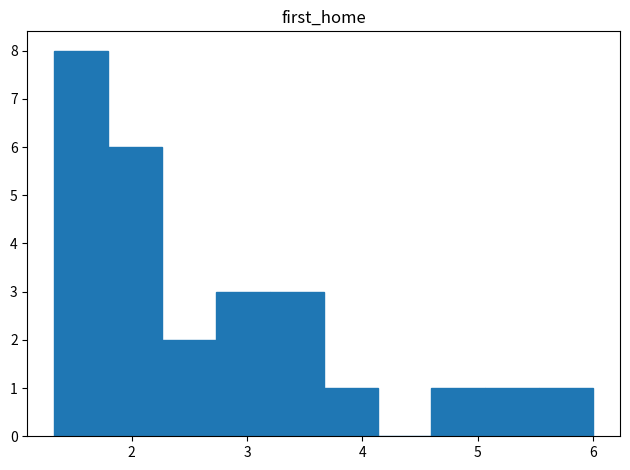

Reading left to right, list every bar in this chart as the range it spans on the x-axis followed by its height. Neither the bar edges nor the heights are printed on the chart, so give them approximately, as read against the axes.

1.3 to 1.8: 8
1.8 to 2.3: 6
2.3 to 2.7: 2
2.7 to 3.2: 3
3.2 to 3.7: 3
3.7 to 4.1: 1
4.1 to 4.6: 0
4.6 to 5.1: 1
5.1 to 5.5: 1
5.5 to 6.0: 1